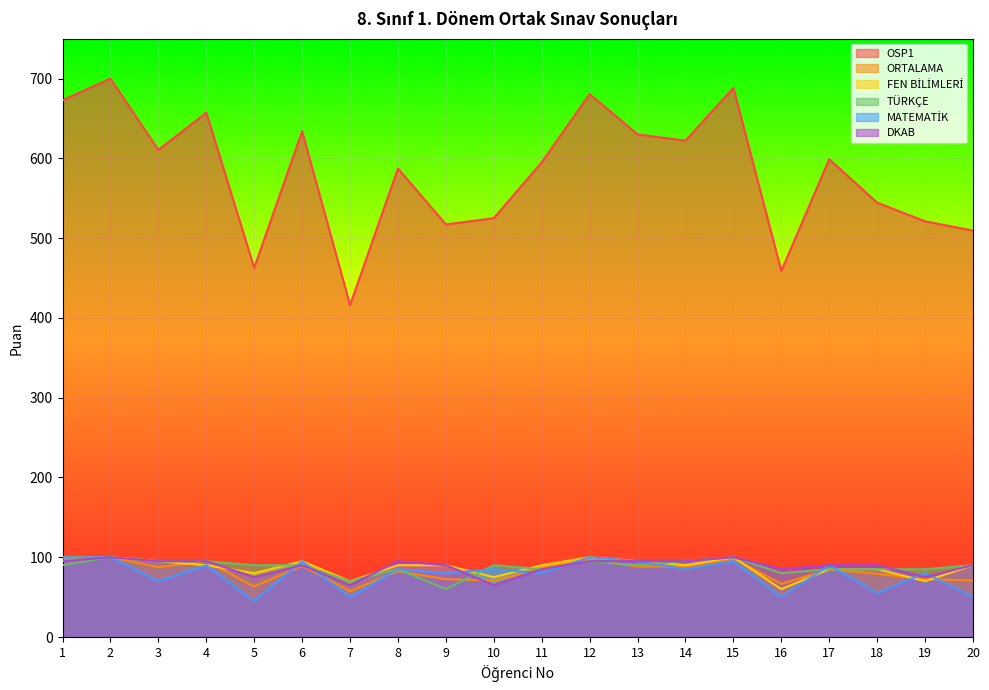

What is the sum of the MATEMATİK values at 13 and 17?

185.0